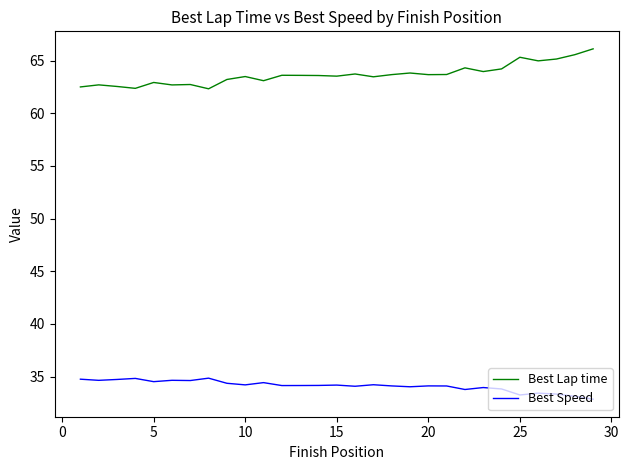

Rank the series by their average value, from highest to lowest.

Best Lap time, Best Speed